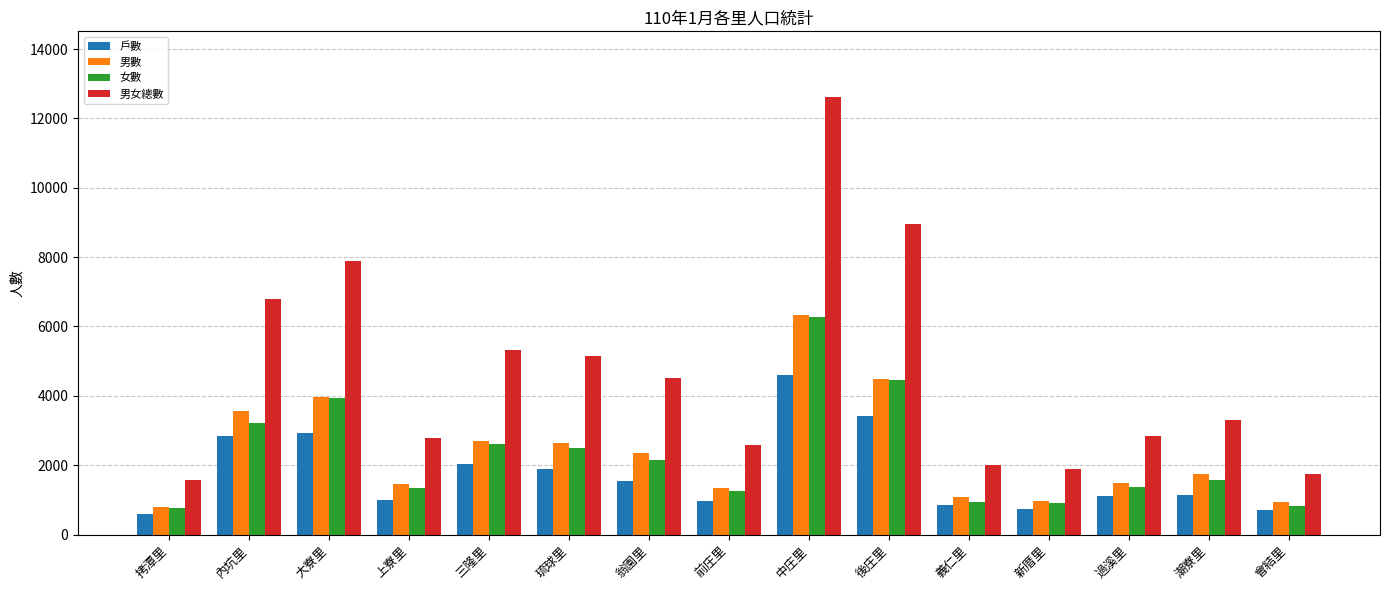

At which label is 戶數 closest to 2607?

內坑里